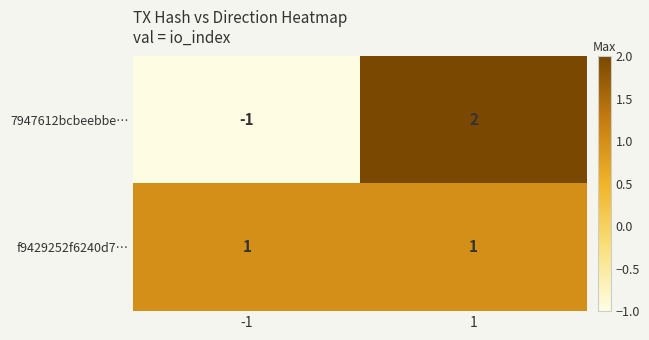

Which series has the largest total across all categories?

f9429252f6240d7…